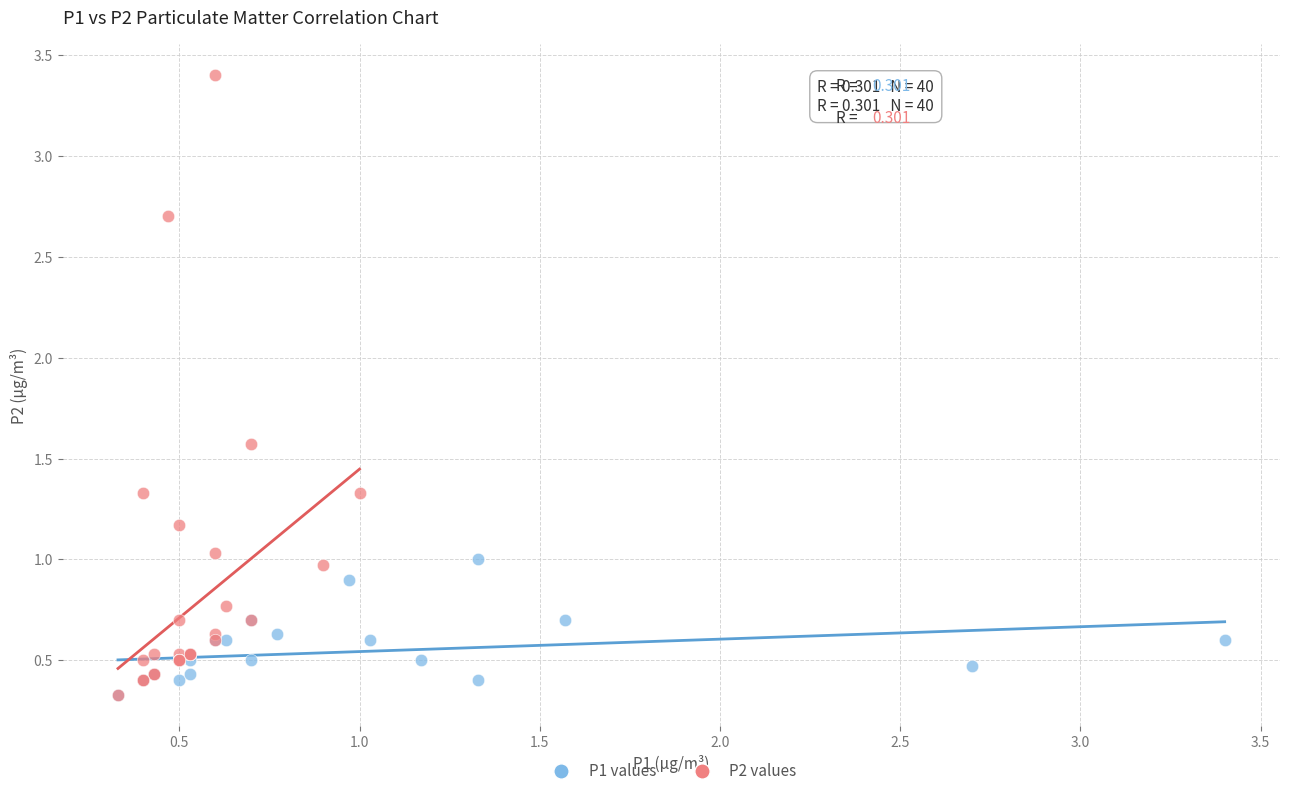

Which series contains the highest Y value?

P2 values